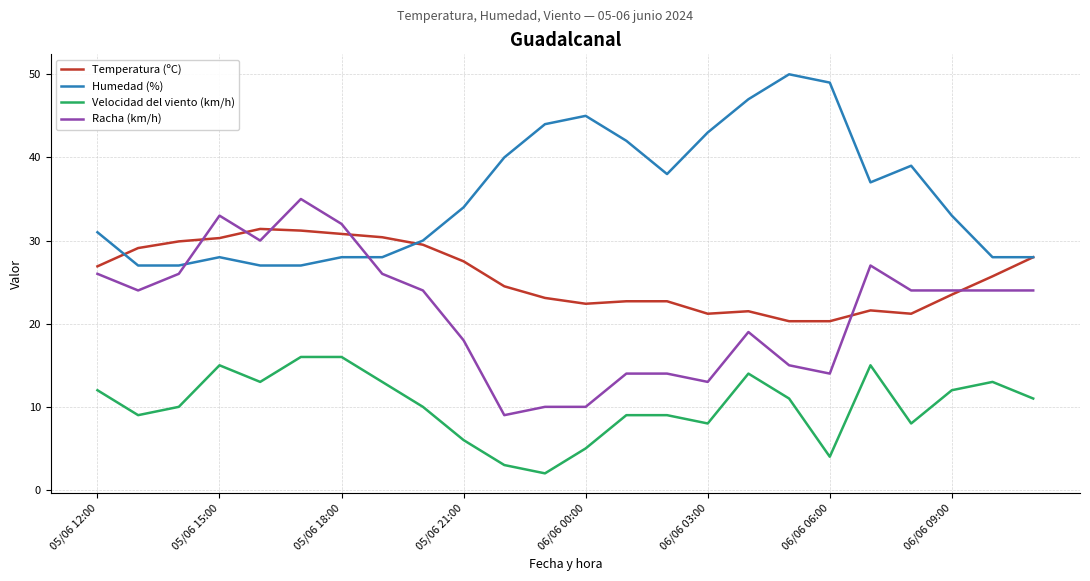

Is this an area chart (filled region under the line)?

No